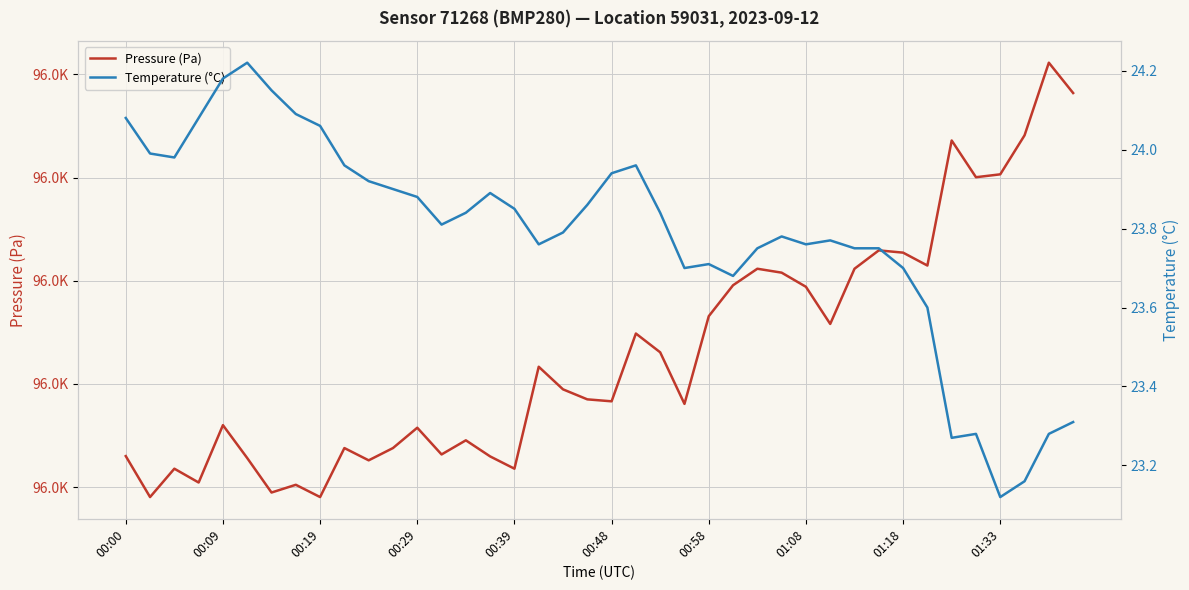

How many distinct data groups are displayed?

2